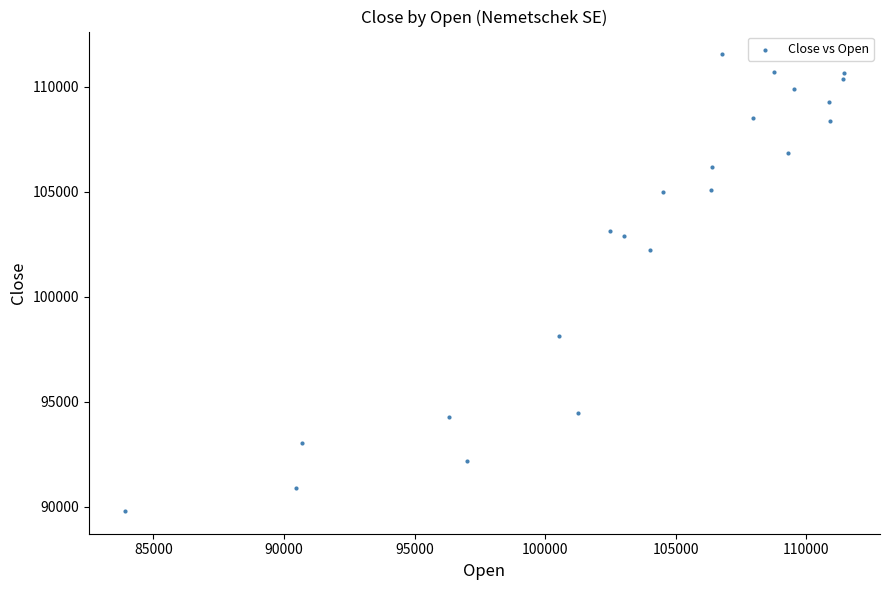

What Y value in the scatter plot is closest to 100668?

102225